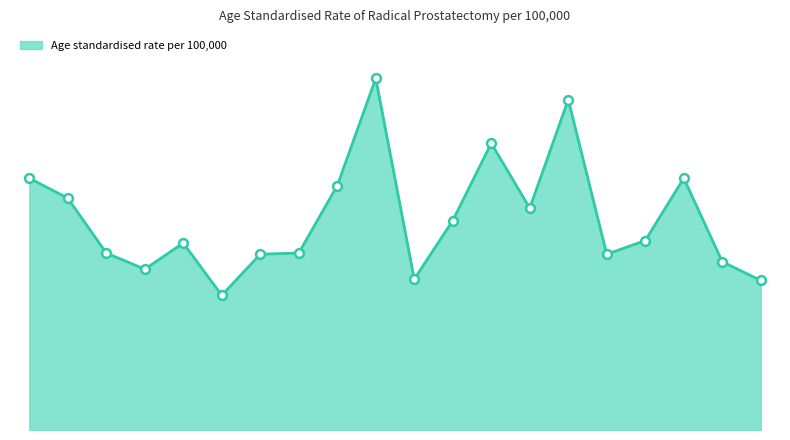

Is this an area chart (filled region under the line)?

Yes